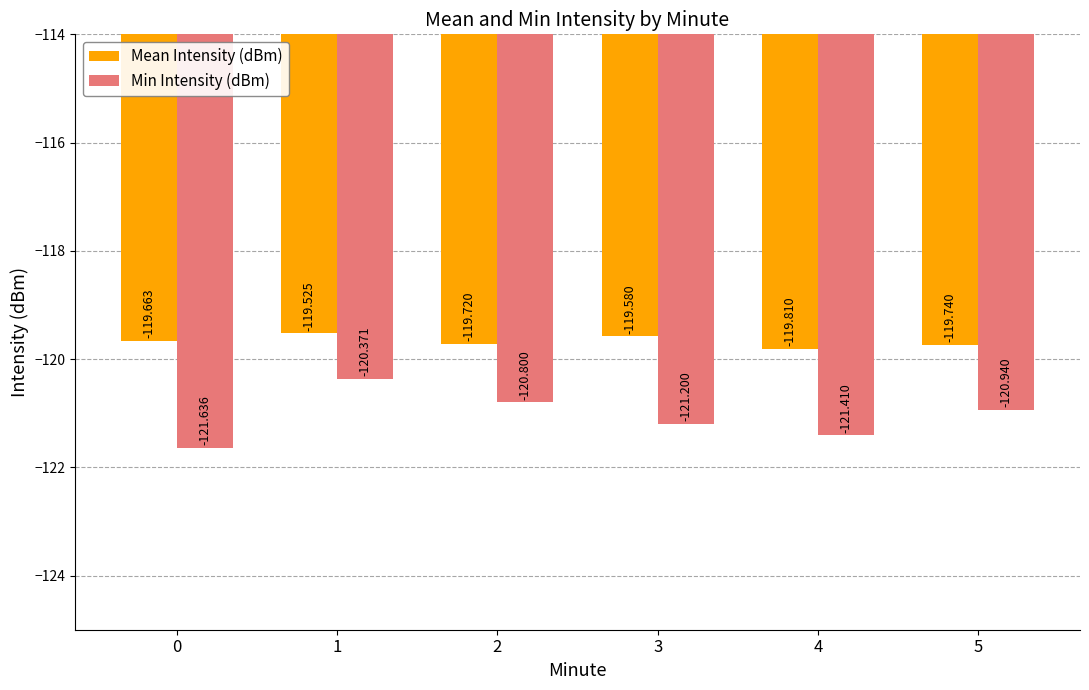

List the series in order of their overall mean, highest first.

Mean Intensity (dBm), Min Intensity (dBm)